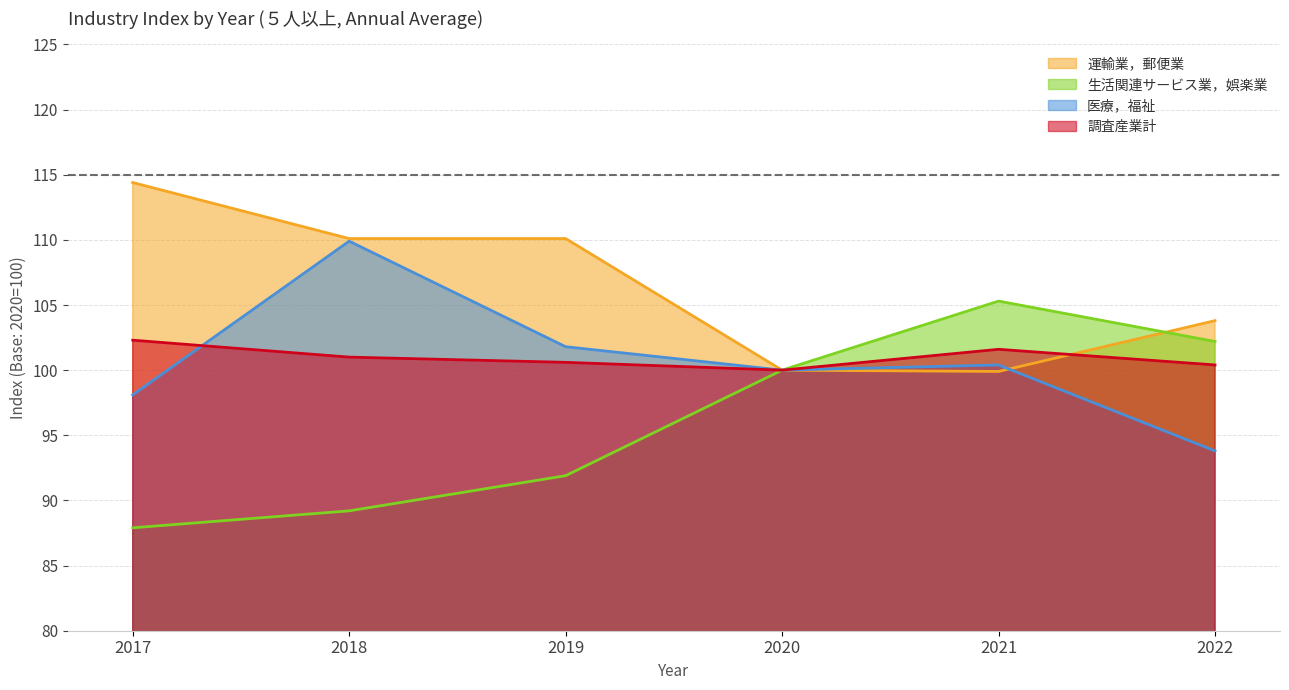

Is the value of 医療，福祉 at 2020 greater than the value of 生活関連サービス業，娯楽業 at 2018?

Yes